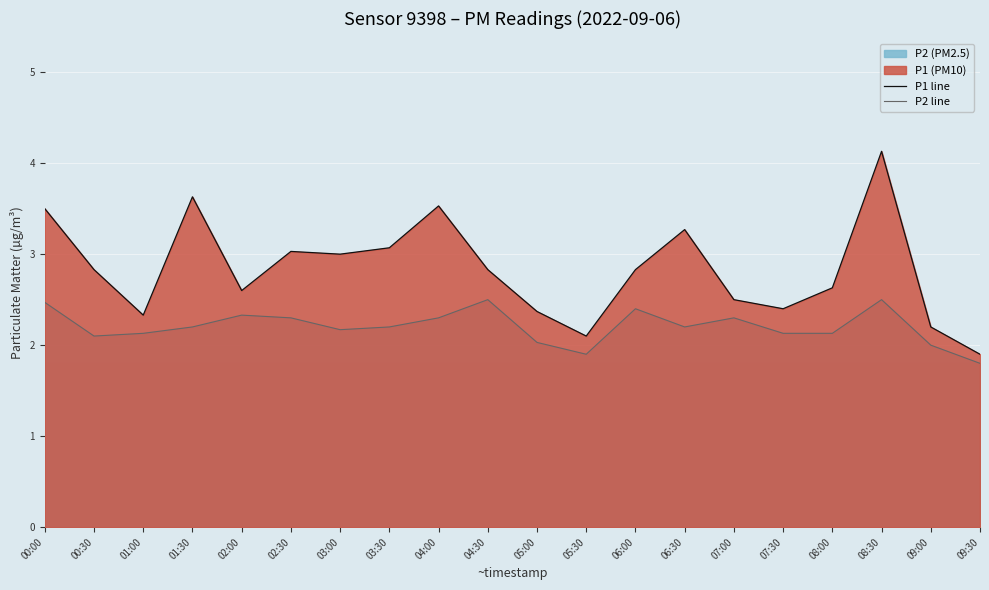

What is the label of the 16th point from the right?

02:00